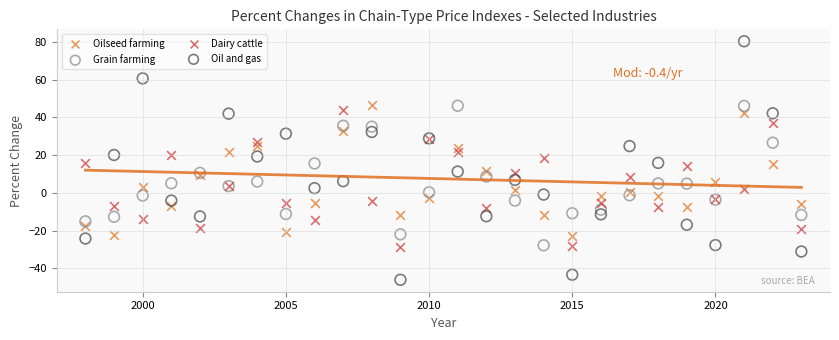

Which series has the widest spread of Y values?

Oil and gas